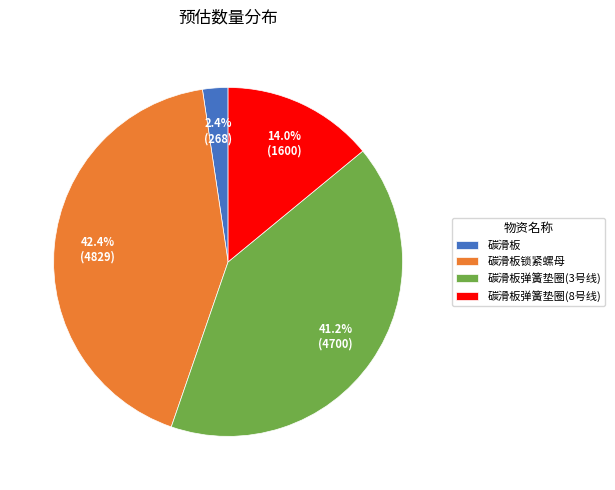

How many segments does this pie chart have?

4